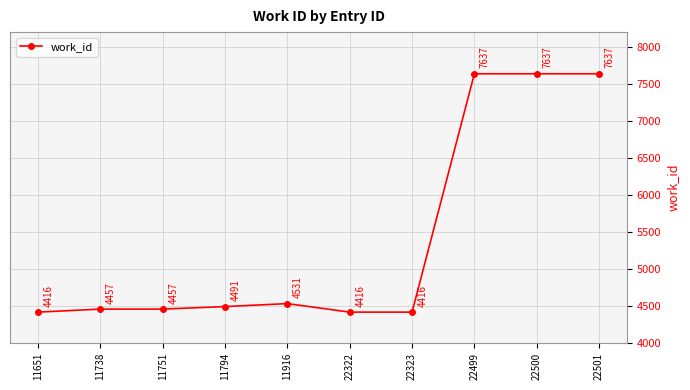

Between 22323 and 11794, which is larger?

11794